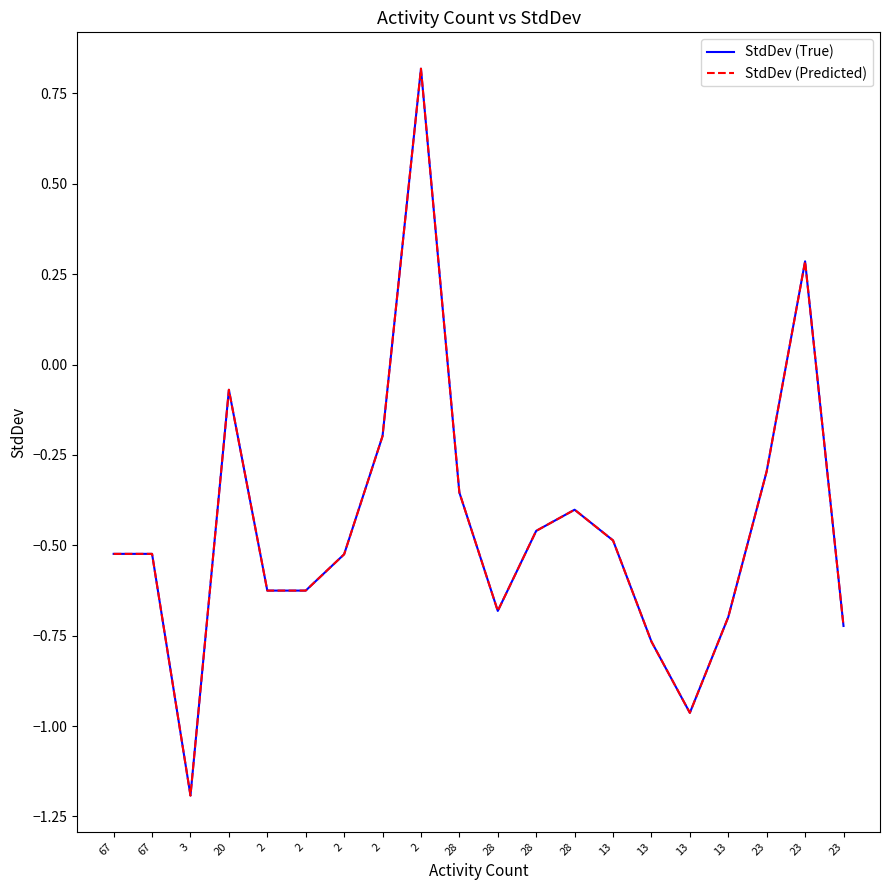

Is it true that StdDev (True) equals -0.8 at 2?

False